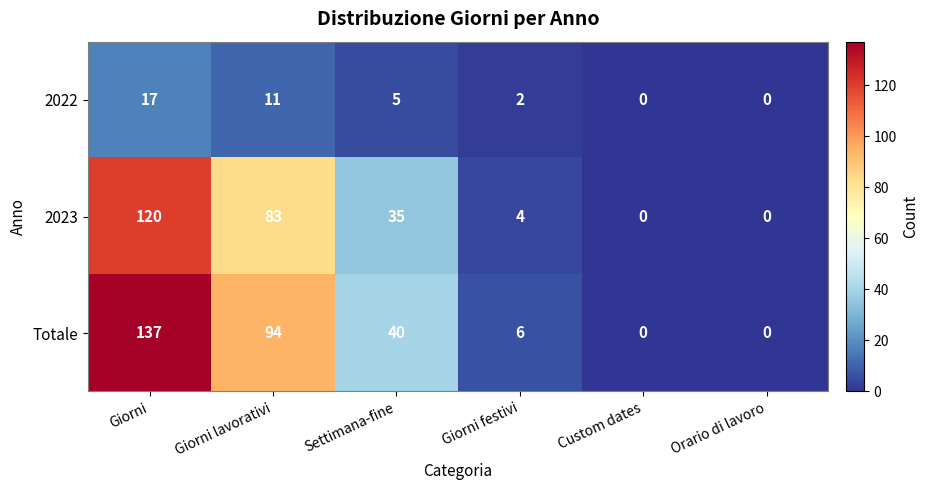

The value of 2023 at Custom dates is 0. True or false?

True